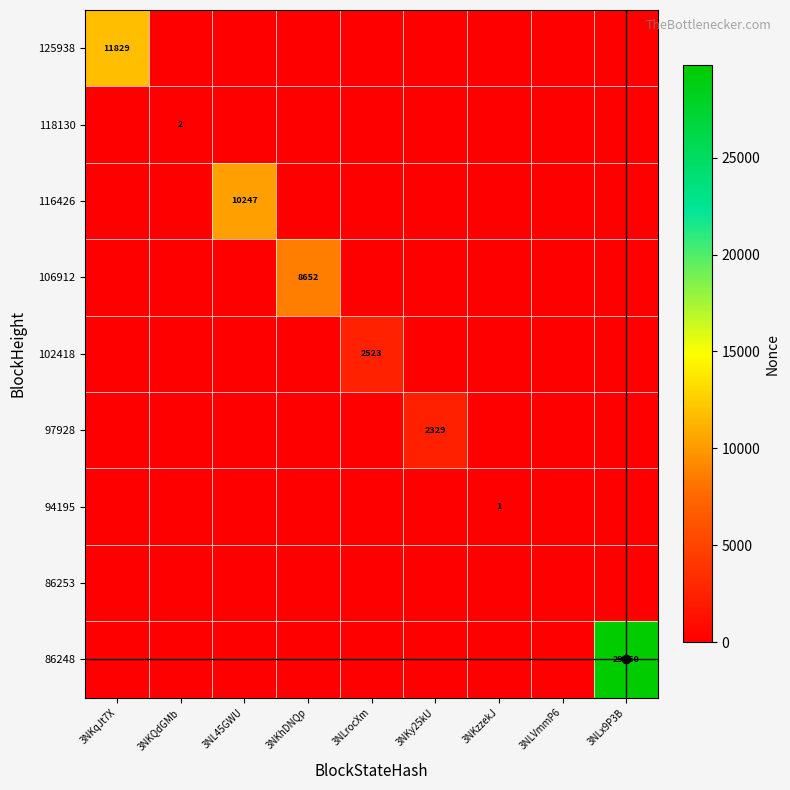

How many categories are shown in the chart?

9